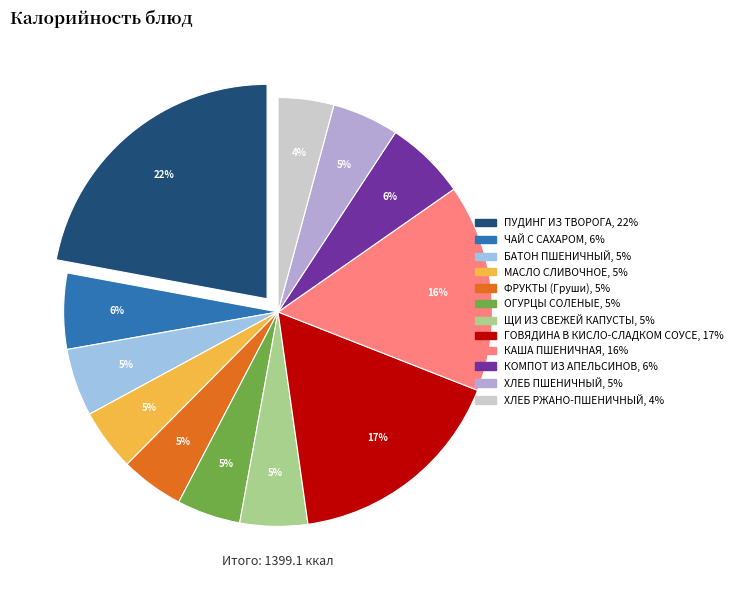

Is it true that ПУДИНГ ИЗ ТВОРОГА is 9% of the pie?

False